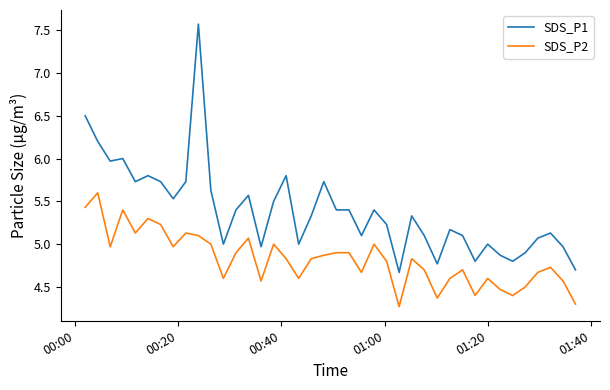

Rank the series by their maximum value, from highest to lowest.

SDS_P1, SDS_P2